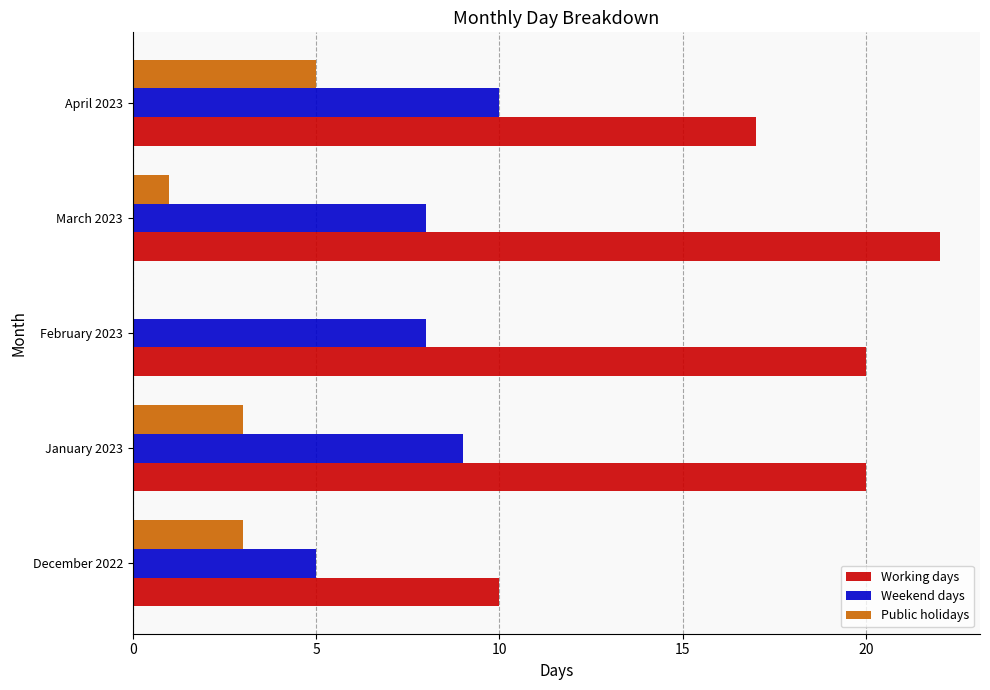

What are all the series names shown in the legend?

Working days, Weekend days, Public holidays